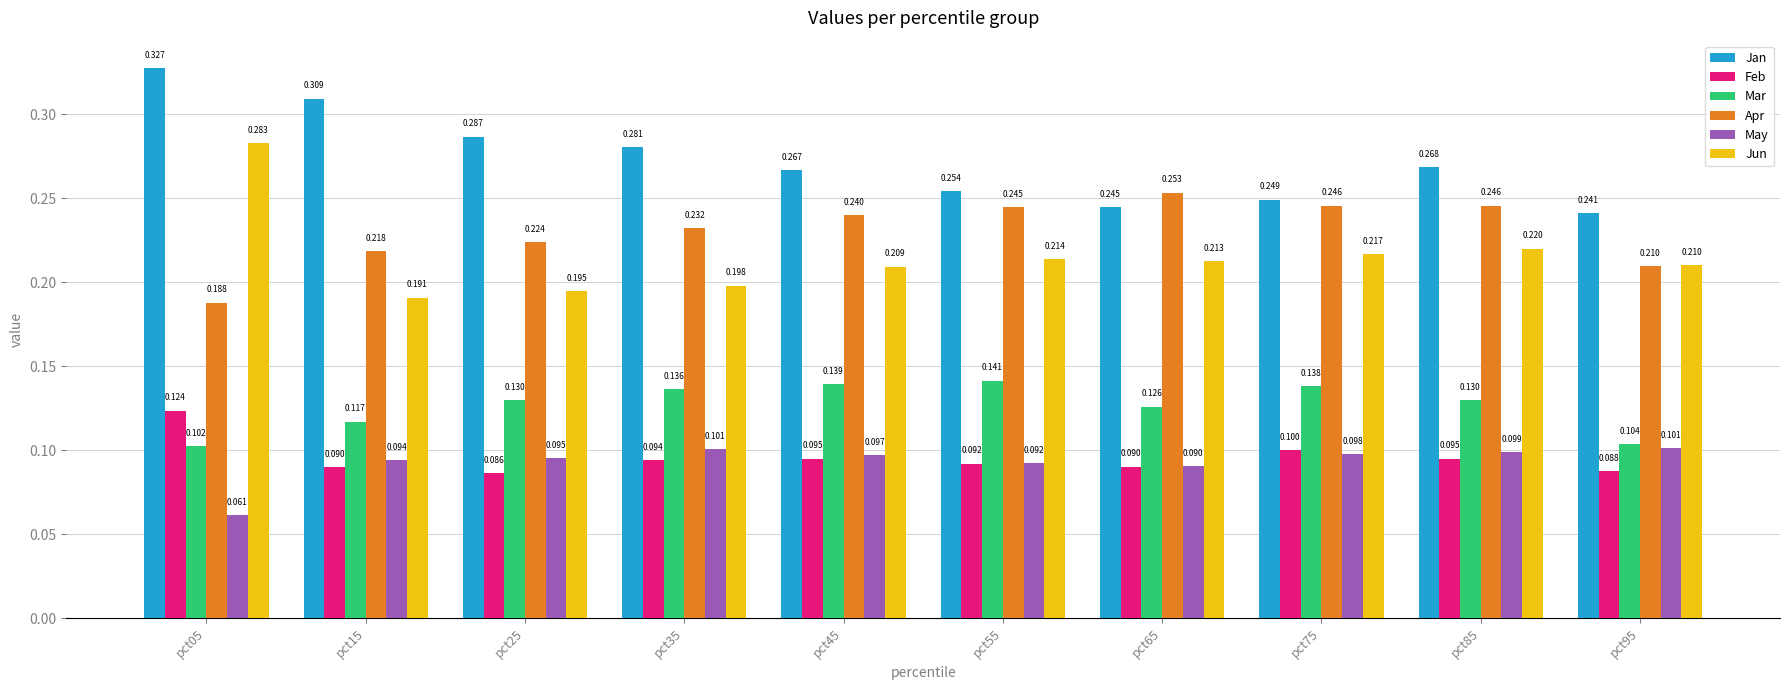

What are all the series names shown in the legend?

Jan, Feb, Mar, Apr, May, Jun